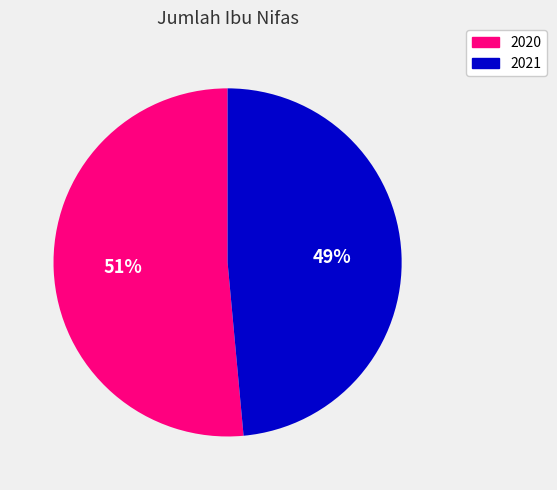

Which has a higher value, 2021 or 2020?

2020